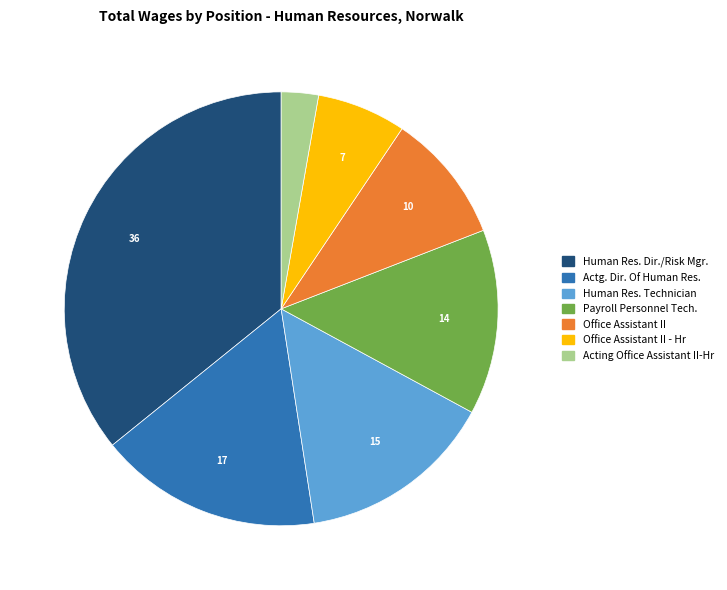

Is there any slice that represents more than half of the pie?

No